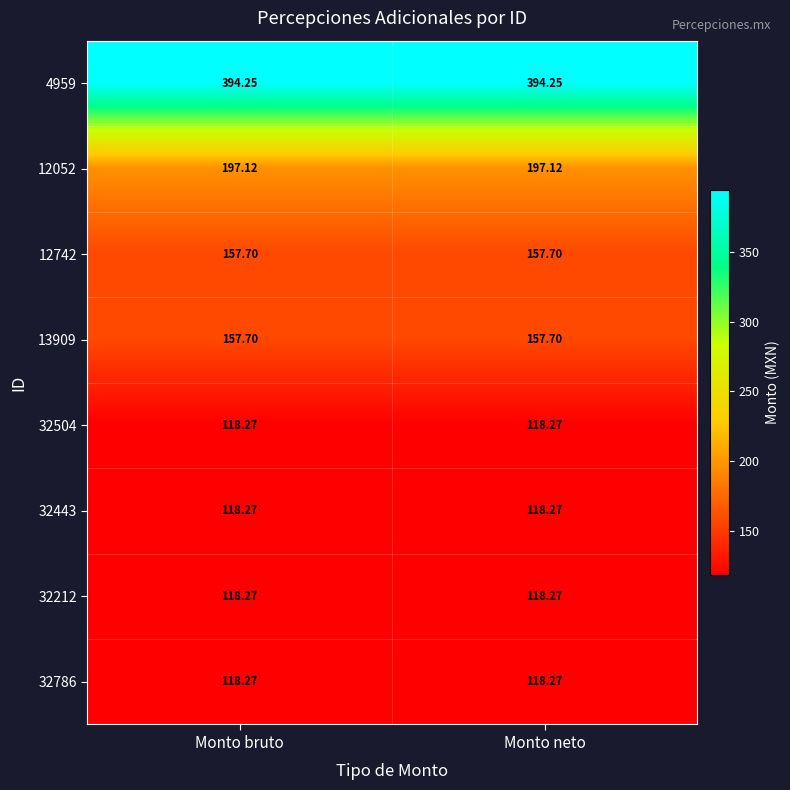

Count the number of categories in the chart.

2